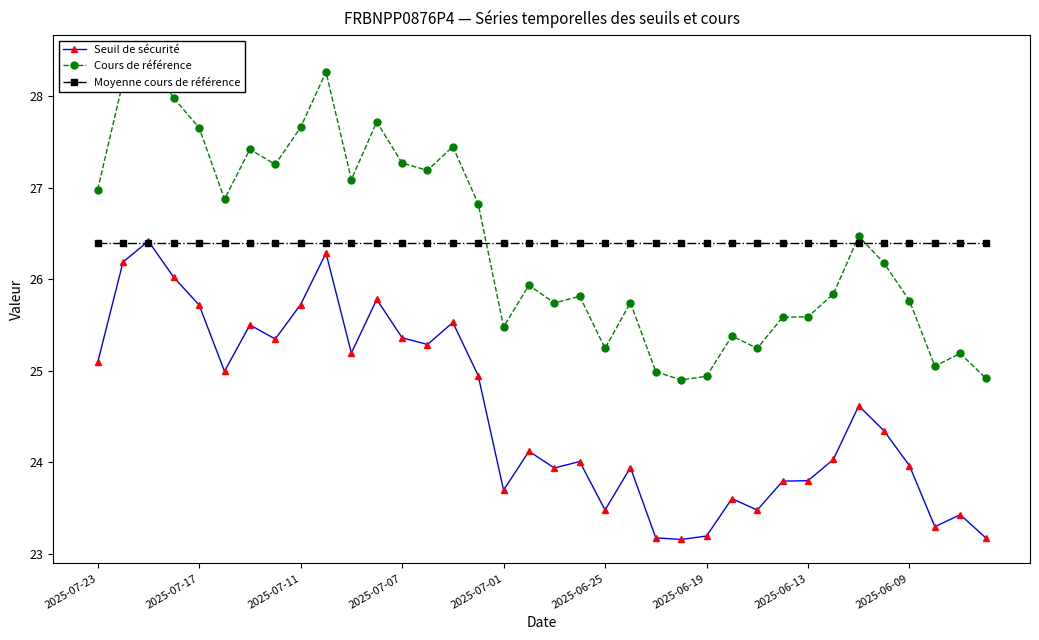

What is the maximum value for Seuil de sécurité?

26.4